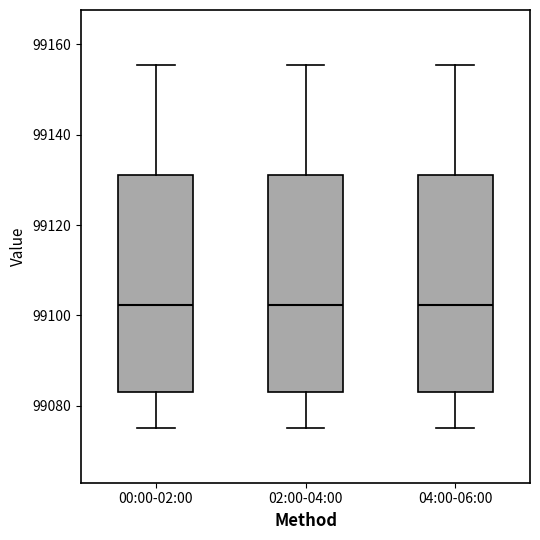

Where is the lower edge of the box for 04:00-06:00 on the y-axis? The values are not printed on the chart, so give them approximately, as read against the axis.

99084